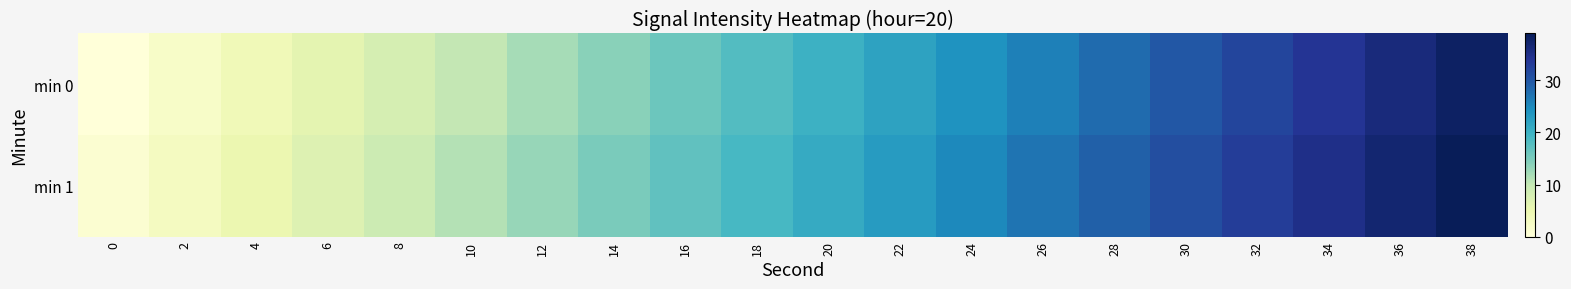

Reading left to right, list all the values displayed in this chart.

min 0: 0=0	2=2	4=4	6=6	8=8	10=10	12=12	14=14	16=16	18=18	20=20	22=22	24=24	26=26	28=28	30=30	32=32	34=34	36=36	38=38
min 1: 0=1	2=3	4=5	6=7	8=9	10=11	12=13	14=15	16=17	18=19	20=21	22=23	24=25	26=27	28=29	30=31	32=33	34=35	36=37	38=39